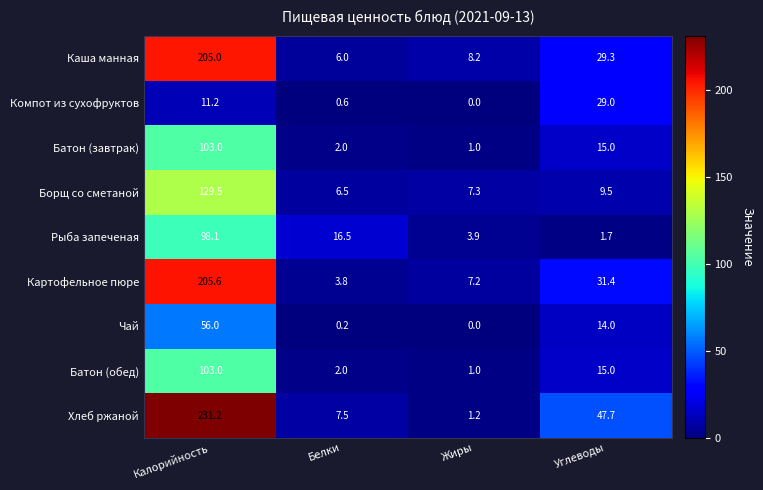

At how many categories does at least one series exceed 10?

3